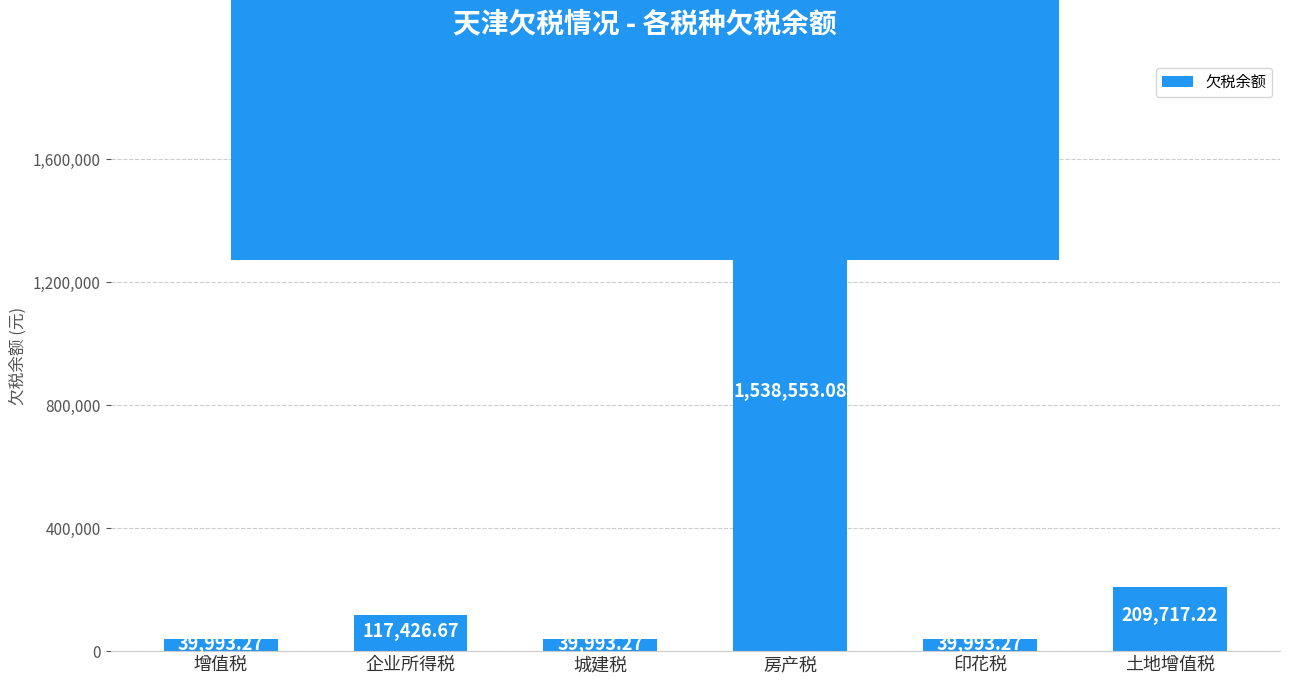

What is the average value?

330946.1